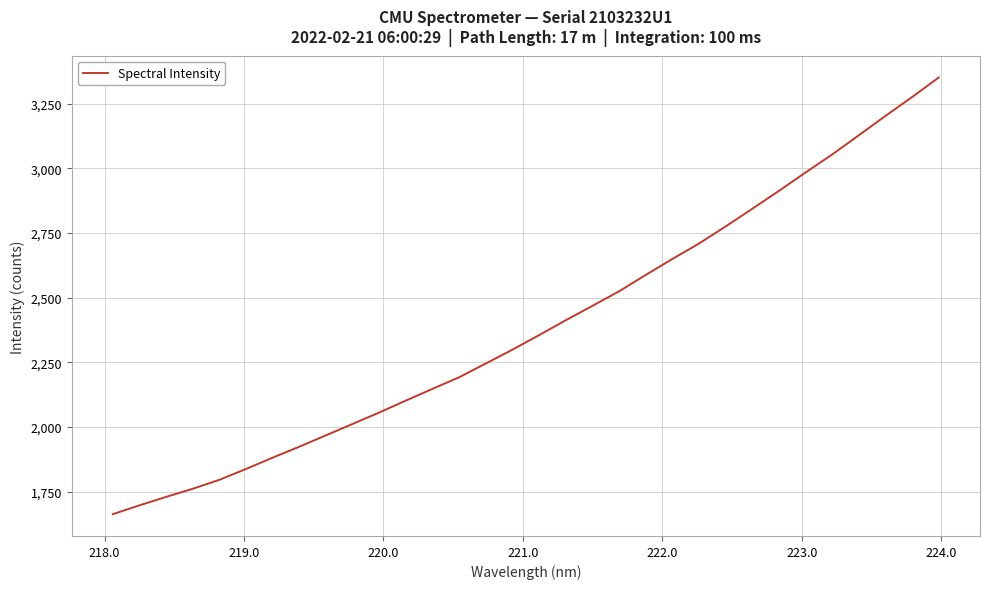

What is the maximum value shown in the chart?

3350.5